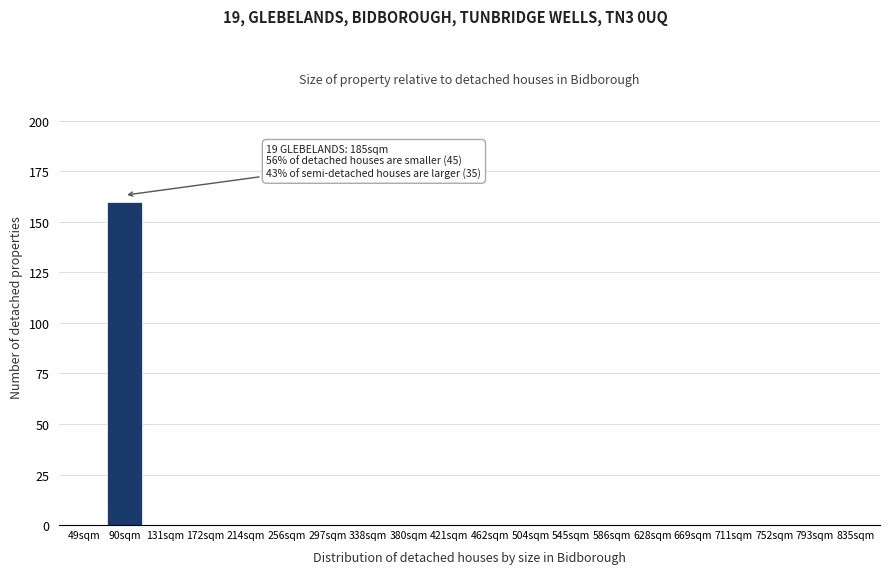

Reading left to right, list all the values displayed in this chart.

49sqm=0	90sqm=160	131sqm=0	172sqm=0	214sqm=0	256sqm=0	297sqm=0	338sqm=0	380sqm=0	421sqm=0	462sqm=0	504sqm=0	545sqm=0	586sqm=0	628sqm=0	669sqm=0	711sqm=0	752sqm=0	793sqm=0	835sqm=0